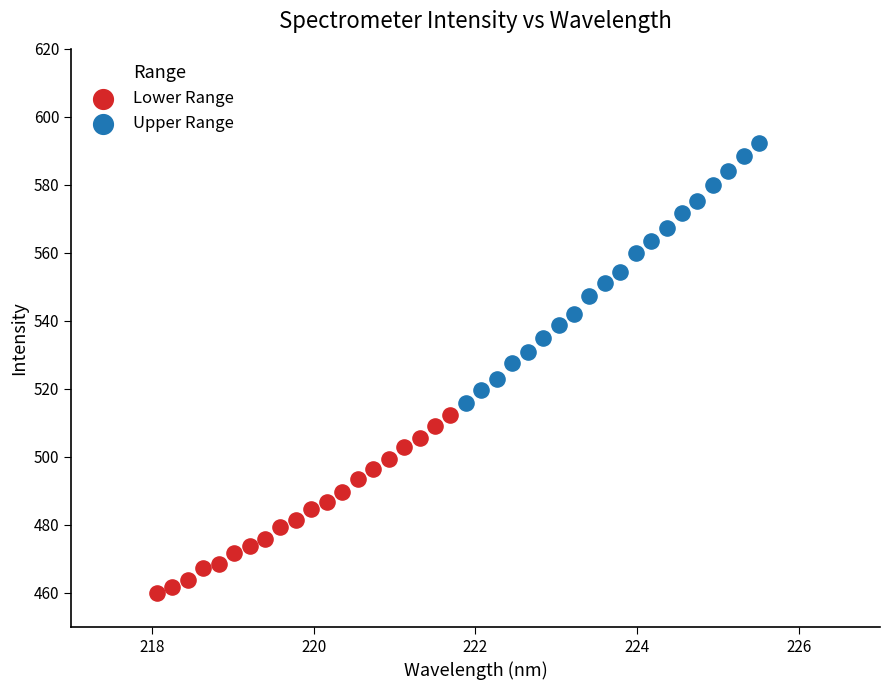

Which series has the largest Y range (max minus min)?

Upper Range